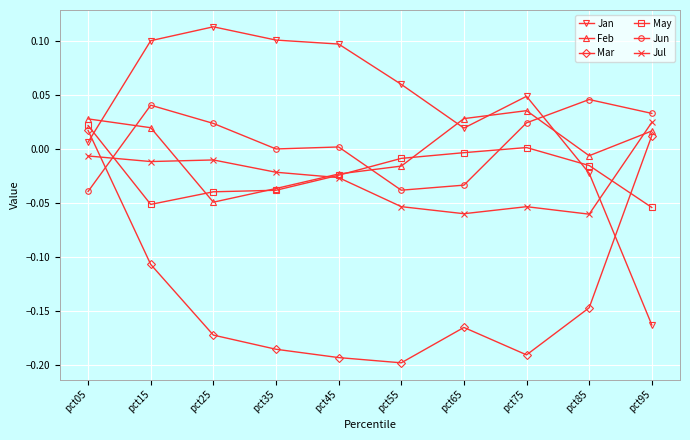

Which series changed the most between pct05 and pct75?

Mar